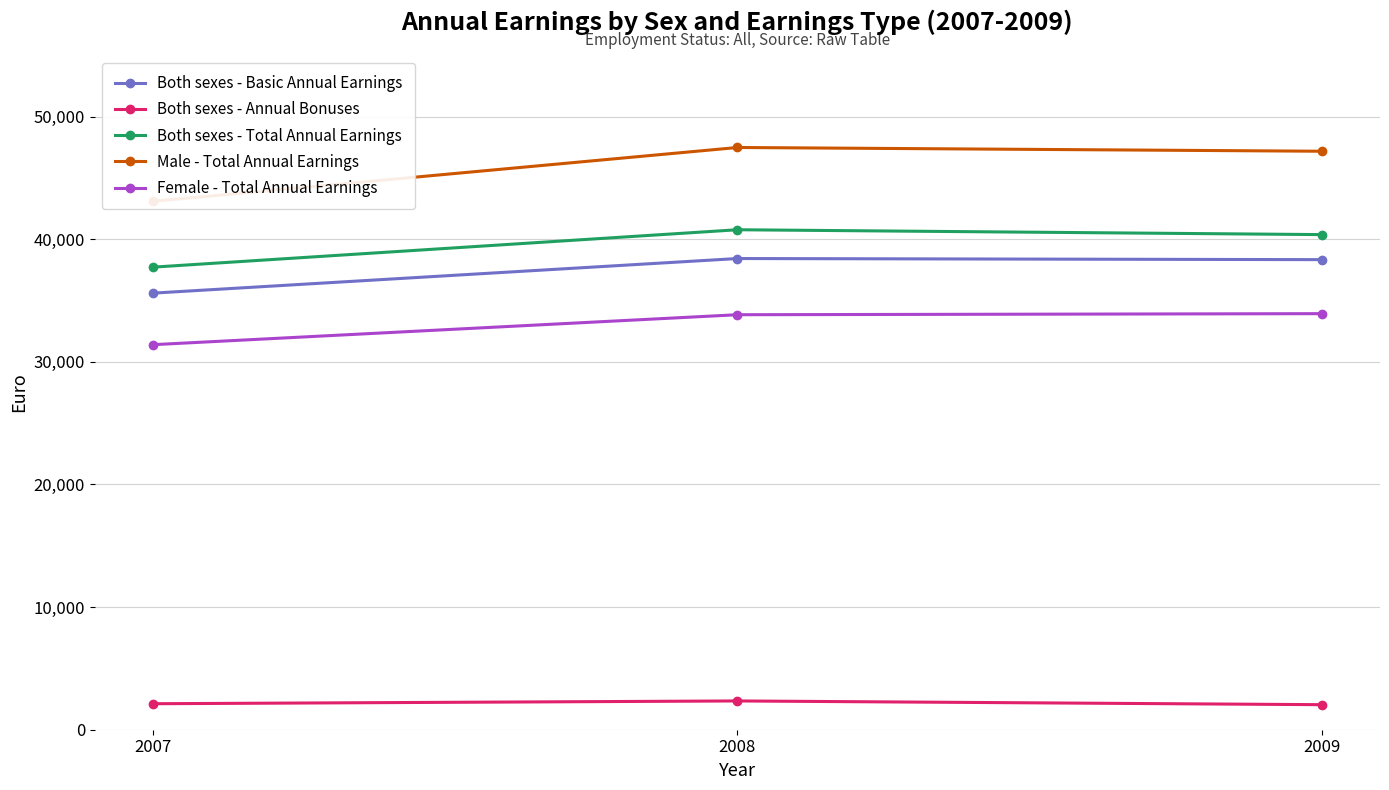

Reading right to left, transcribe all the data shown in this chart.

Both sexes - Basic Annual Earnings: 2009=38337	2008=38428	2007=35607
Both sexes - Annual Bonuses: 2009=2042	2008=2347	2007=2120
Both sexes - Total Annual Earnings: 2009=40379	2008=40775	2007=37726
Male - Total Annual Earnings: 2009=47178	2008=47484	2007=43099
Female - Total Annual Earnings: 2009=33932	2008=33845	2007=31403